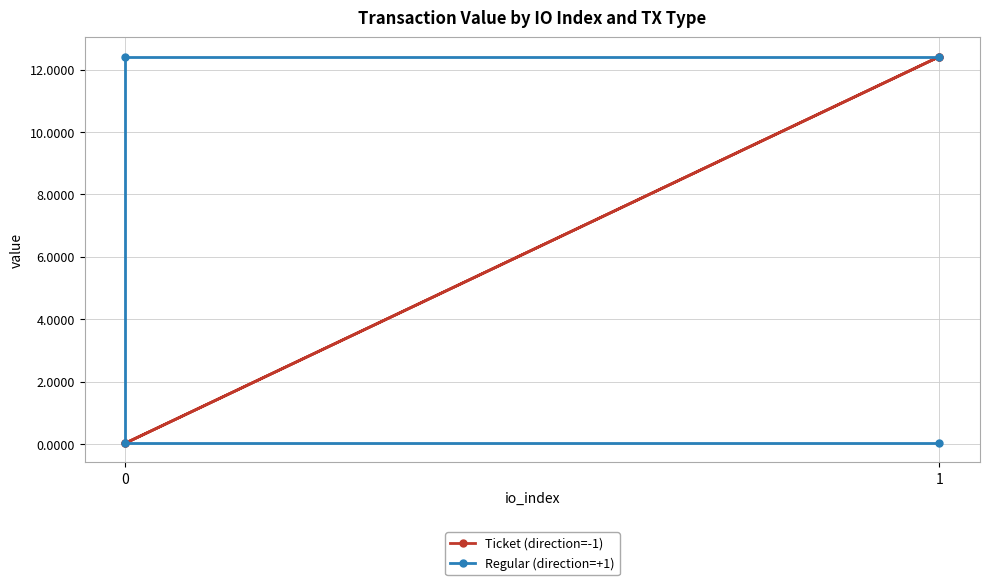

True or false: Ticket (direction=-1) has more than 1 points higher than both neighbors.

False